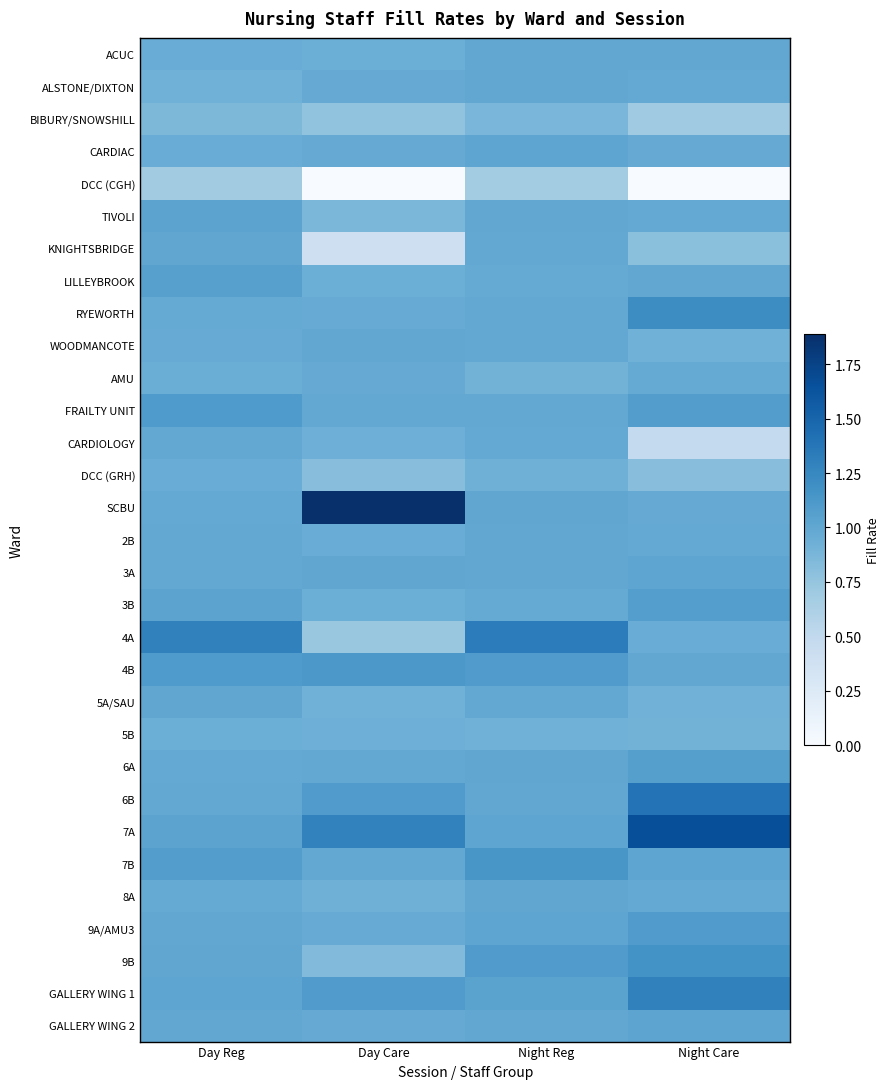

At which category is the sum across all series the highest?

Night Reg